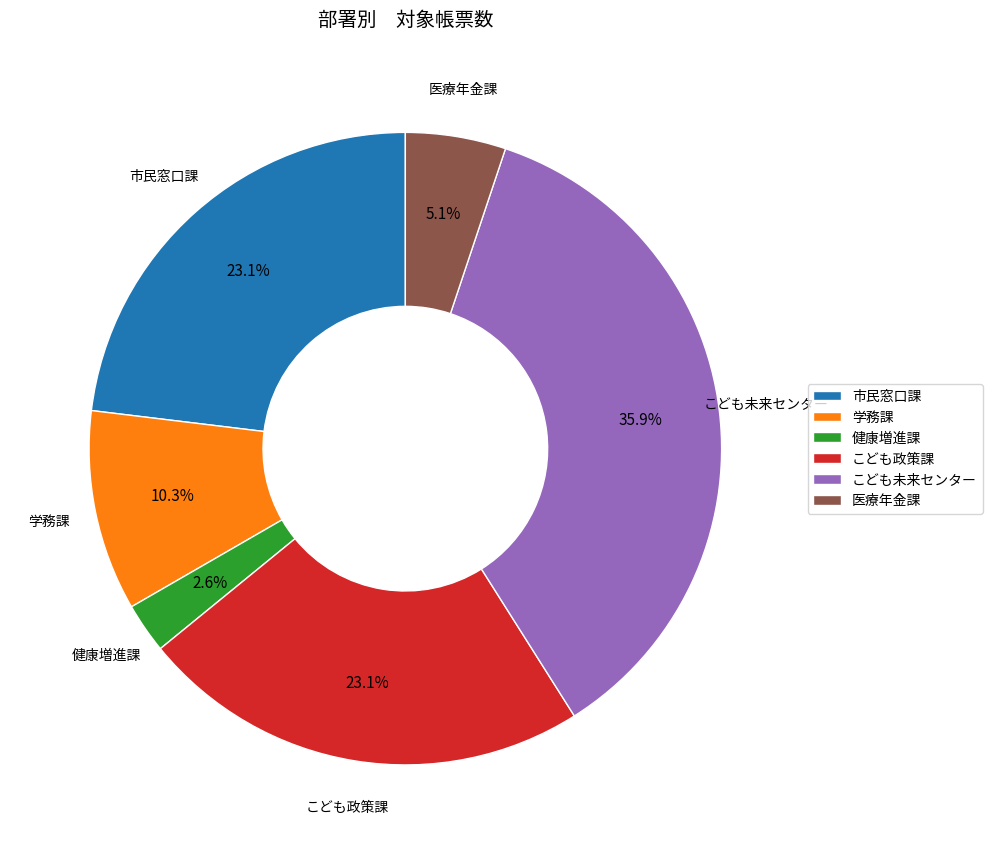

To the nearest percent, what portion does こども政策課 represent?

23%